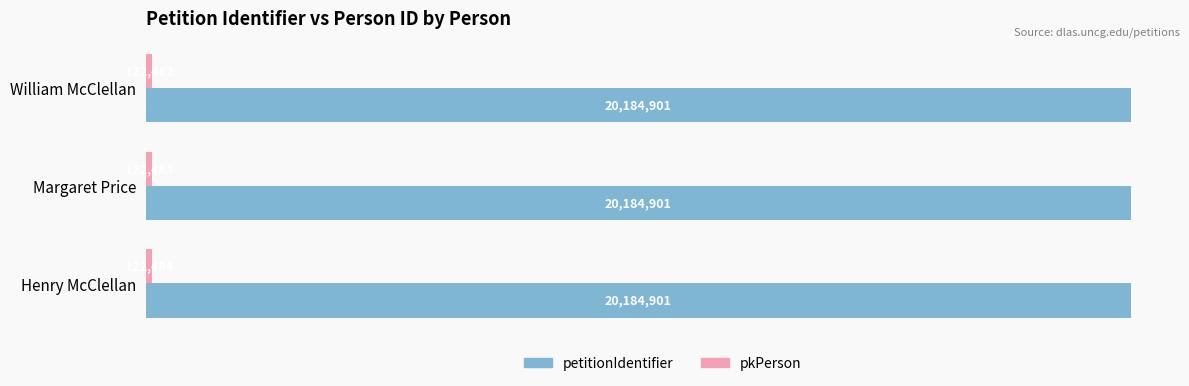

How many categories are shown in the chart?

3